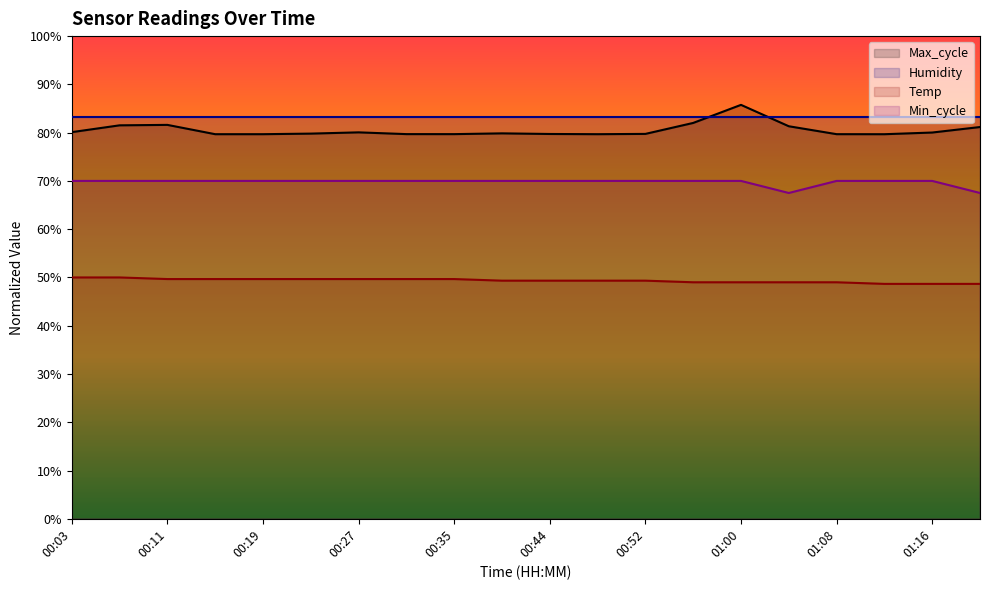

The value of Max_cycle at 01:08 is 79.7. True or false?

True